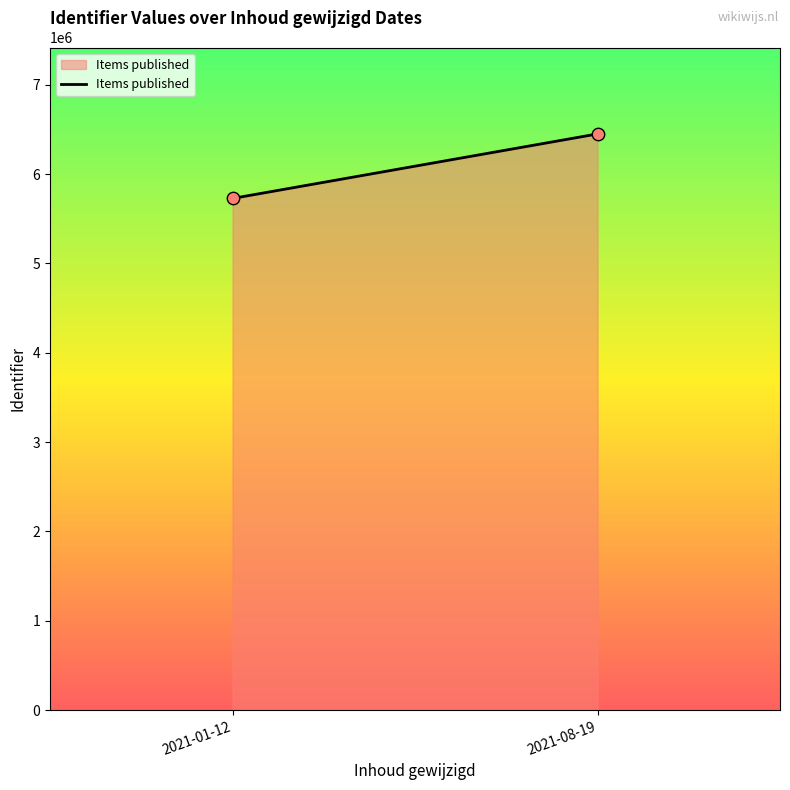

What is the average Y value?

6087664.6